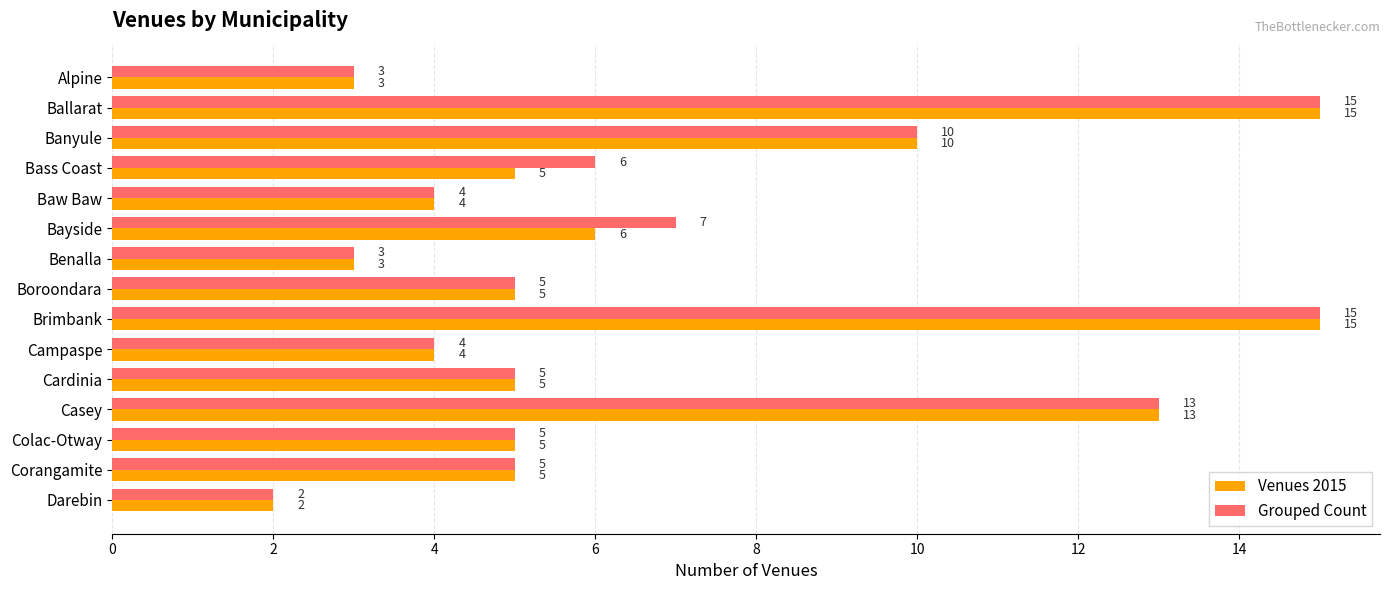

How many values in the Venues 2015 series are below 5?

5